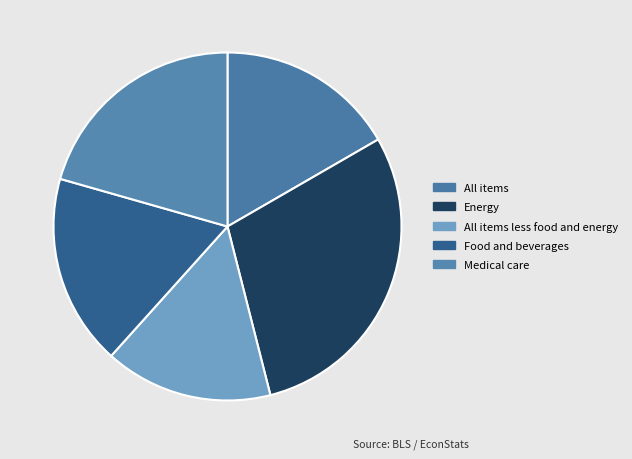

How many slices are in this pie chart?

5